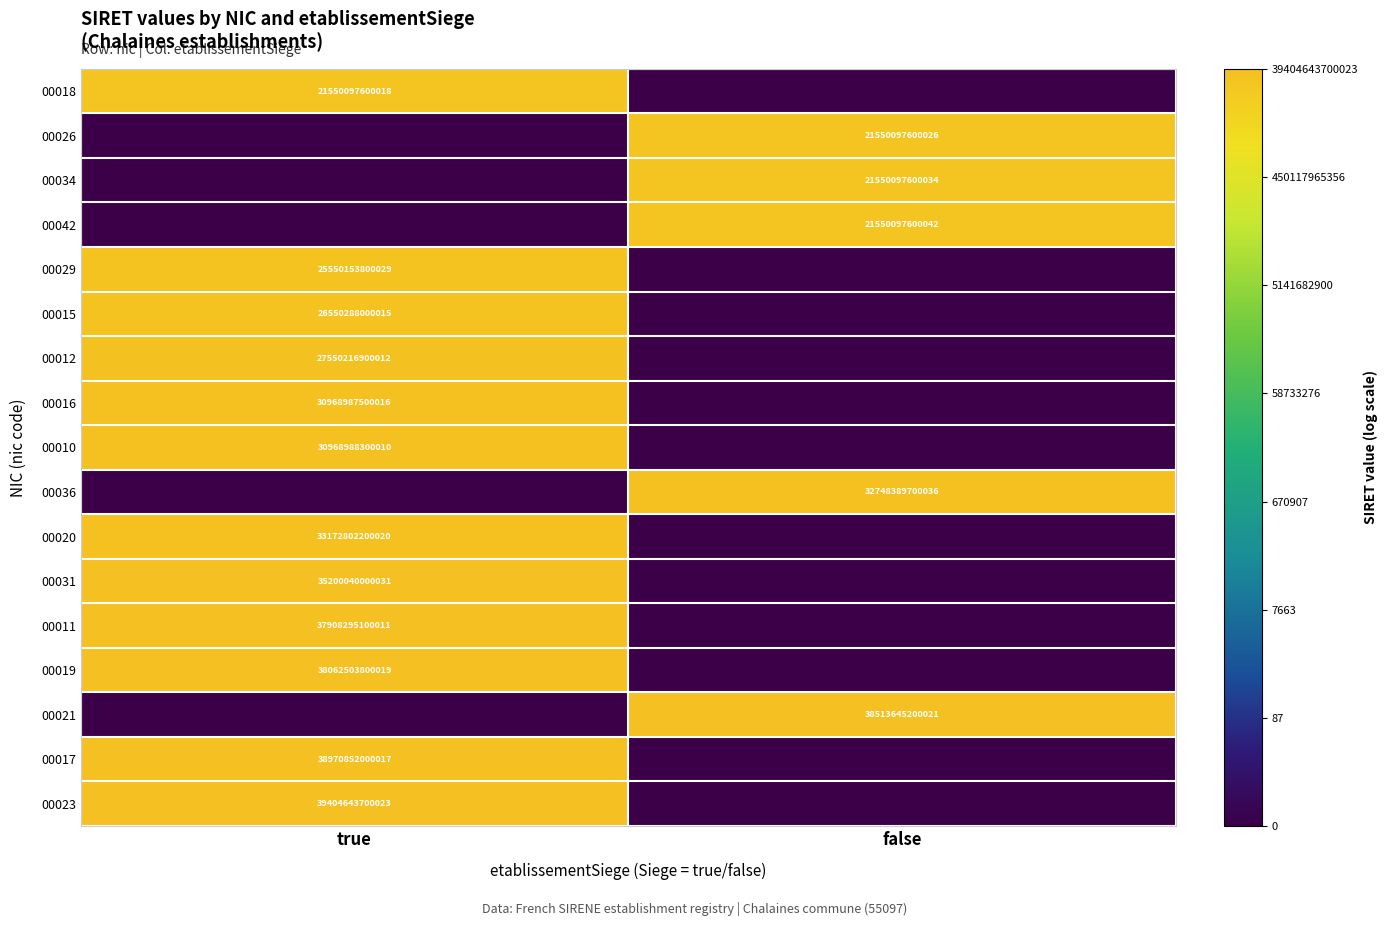

How many data points in 00016 are above 31?

1